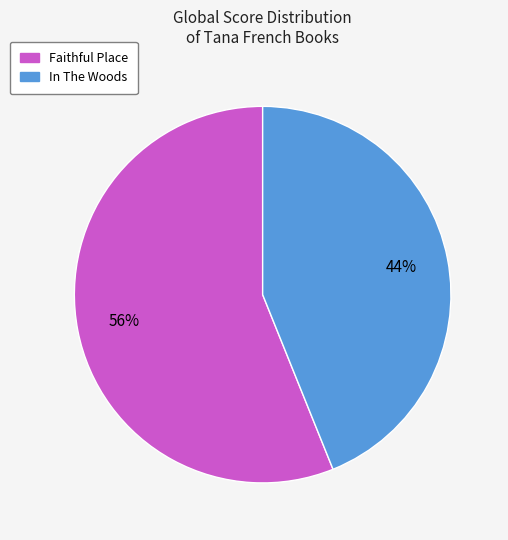

Which category accounts for the majority?

Faithful Place